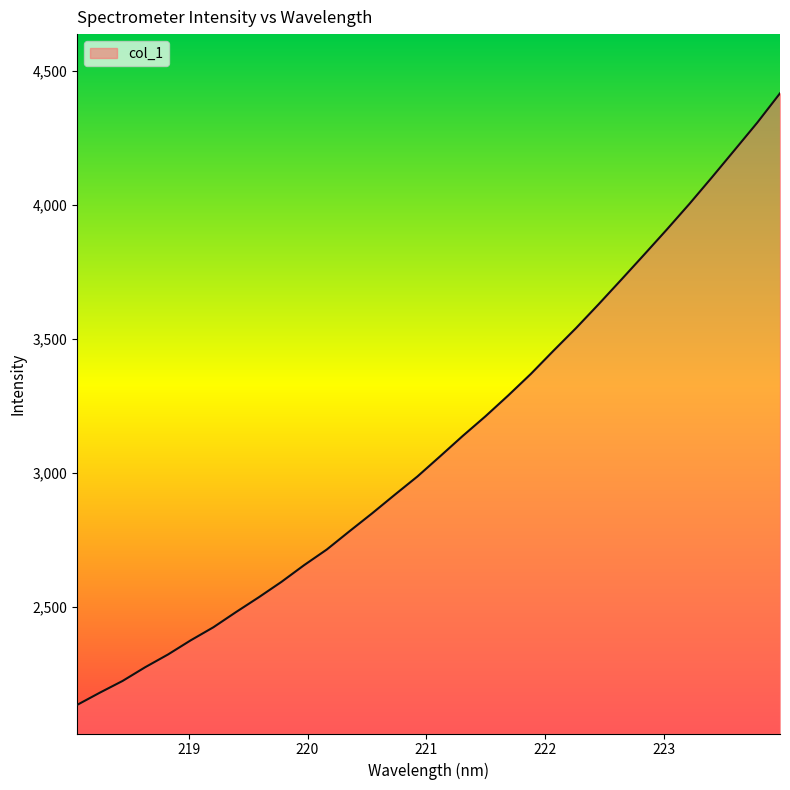

What is the difference between the maximum and minimum values?

2280.9